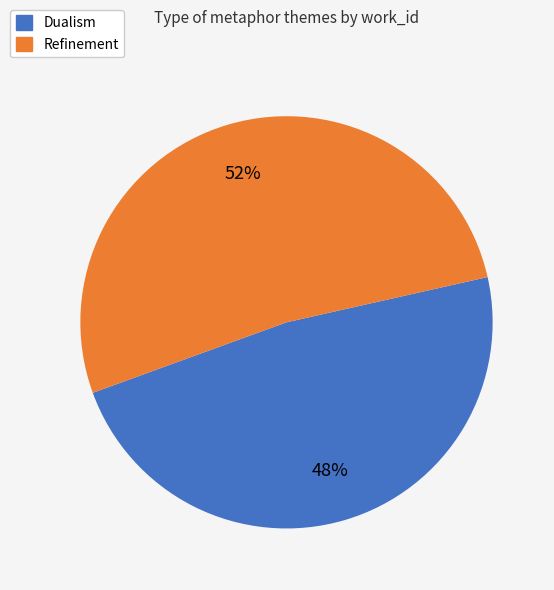

What is the ratio of the value at Dualism to the value at Refinement?

0.9